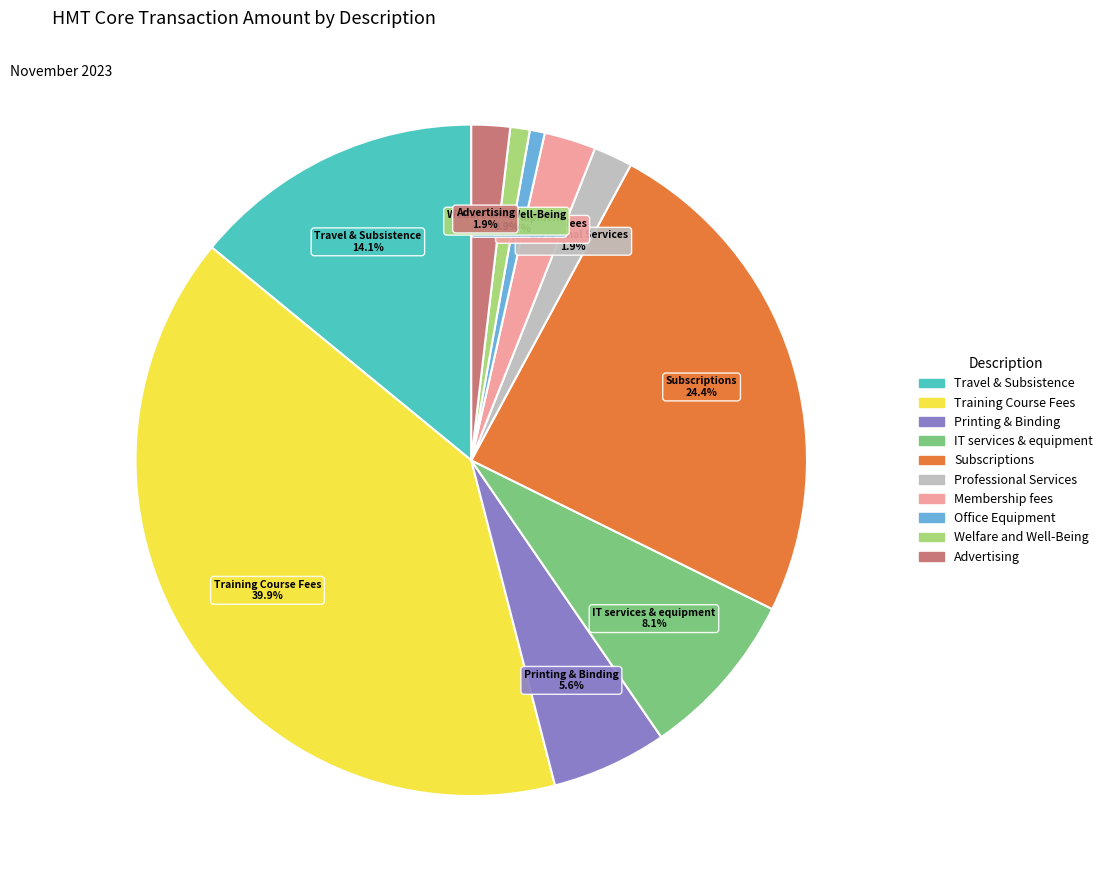

Is the sum of Professional Services and IT services & equipment greater than half?

No